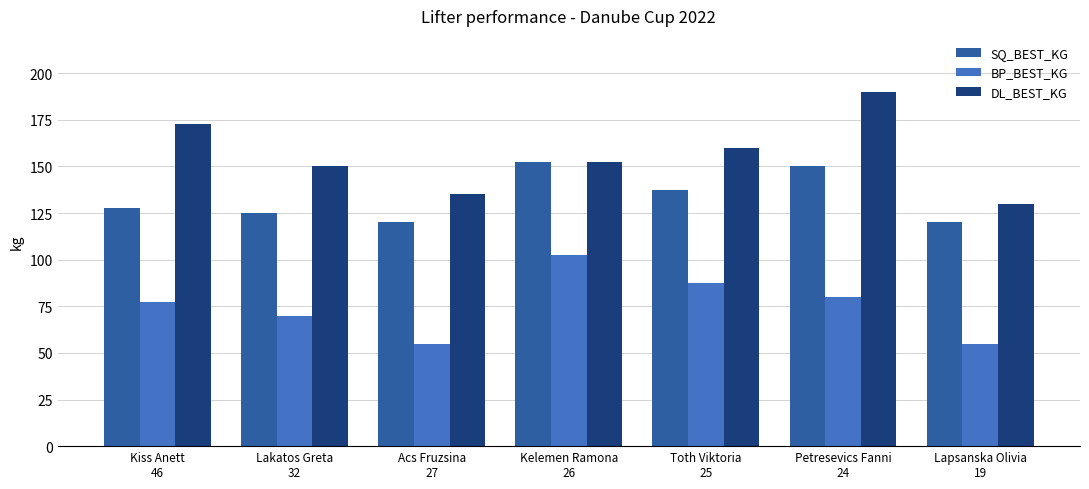

What is the maximum value shown in the chart?

190.0